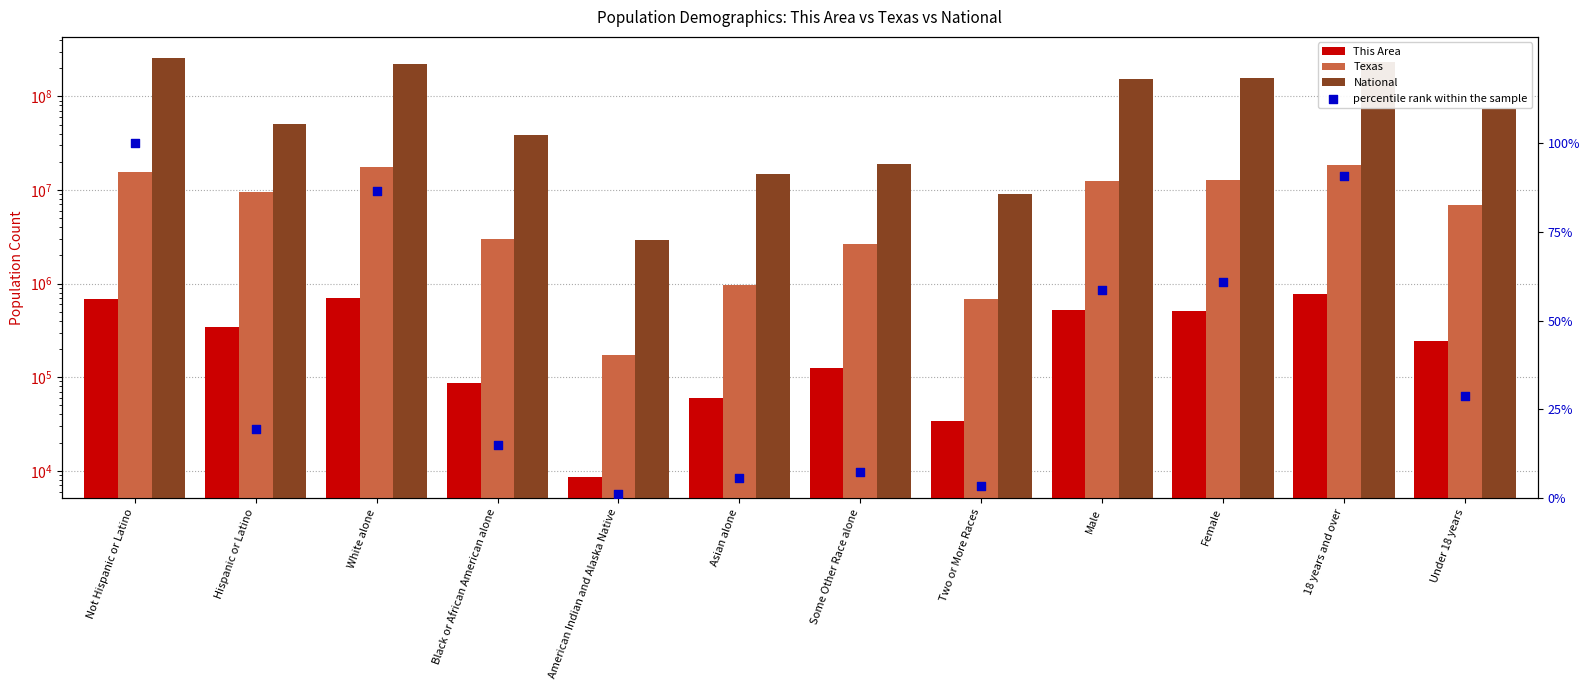

At which category is the sum across all series the highest?

Not Hispanic or Latino